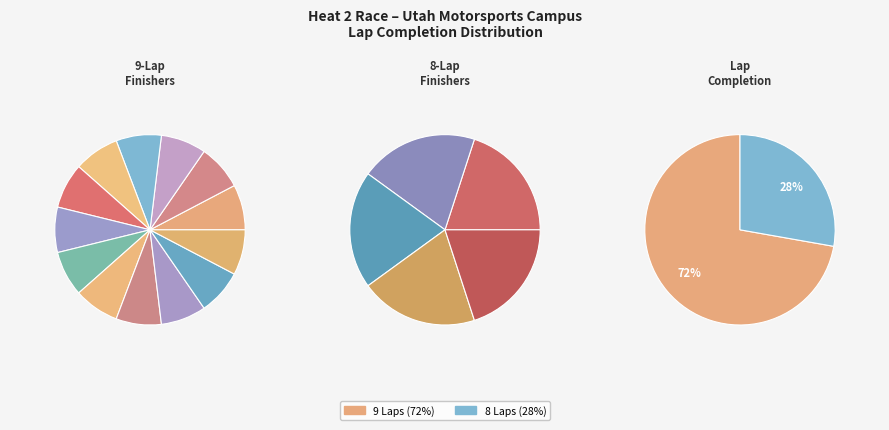

Is TJ Hammond the majority of the pie?

No